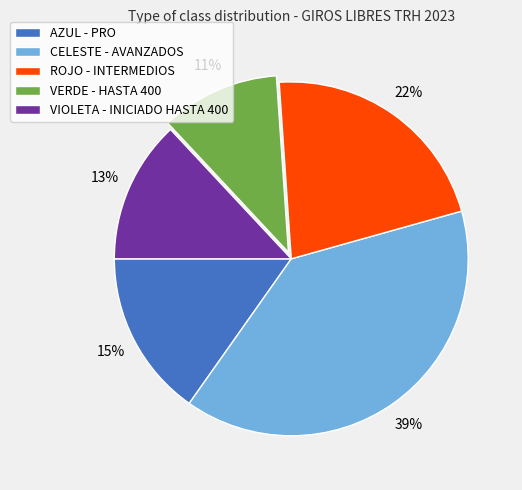

What is the smallest slice in the pie chart?

VERDE - HASTA 400